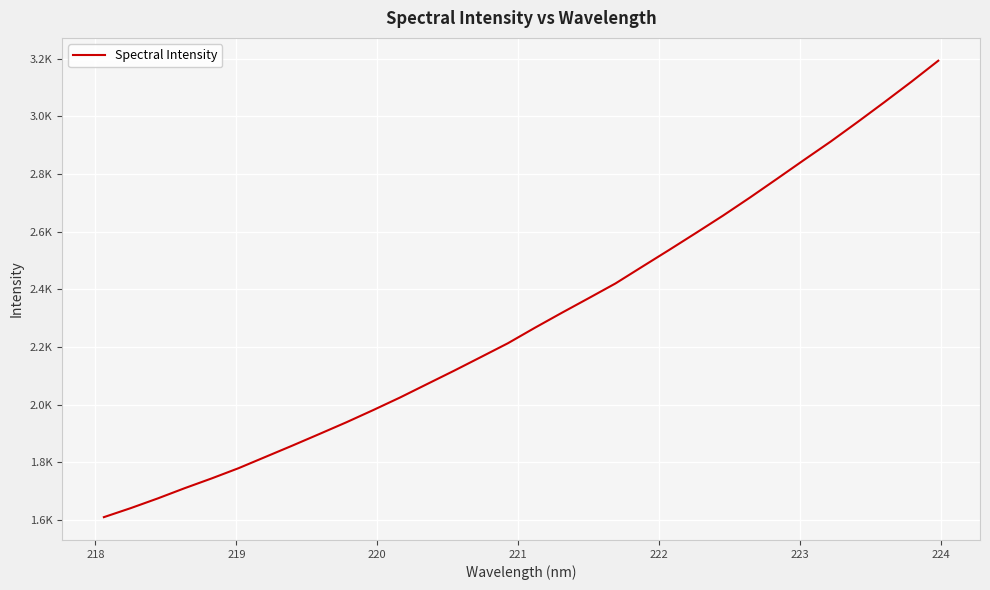

What is the difference between the maximum and minimum values?

1582.7